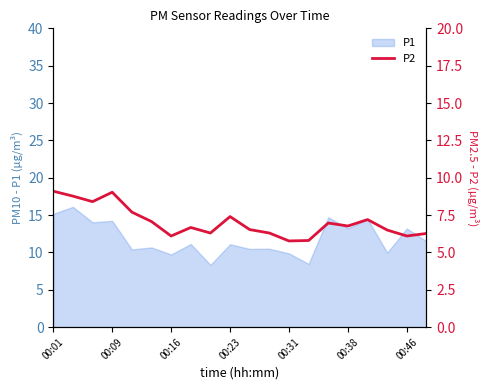

What is the minimum value for P1?

8.3